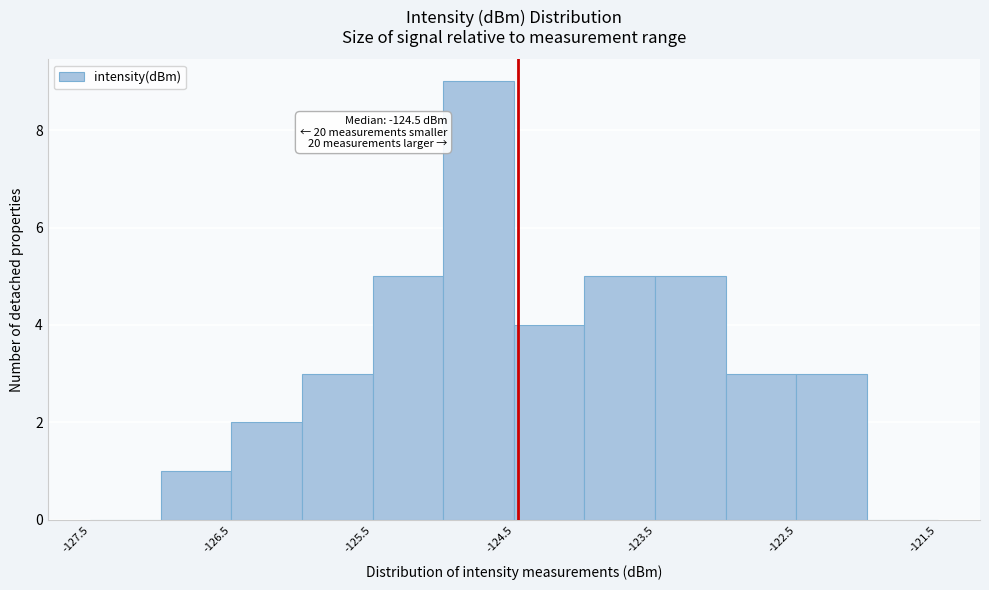

Over which range of the x-axis is the bar tallest?

-125.0 to -124.5